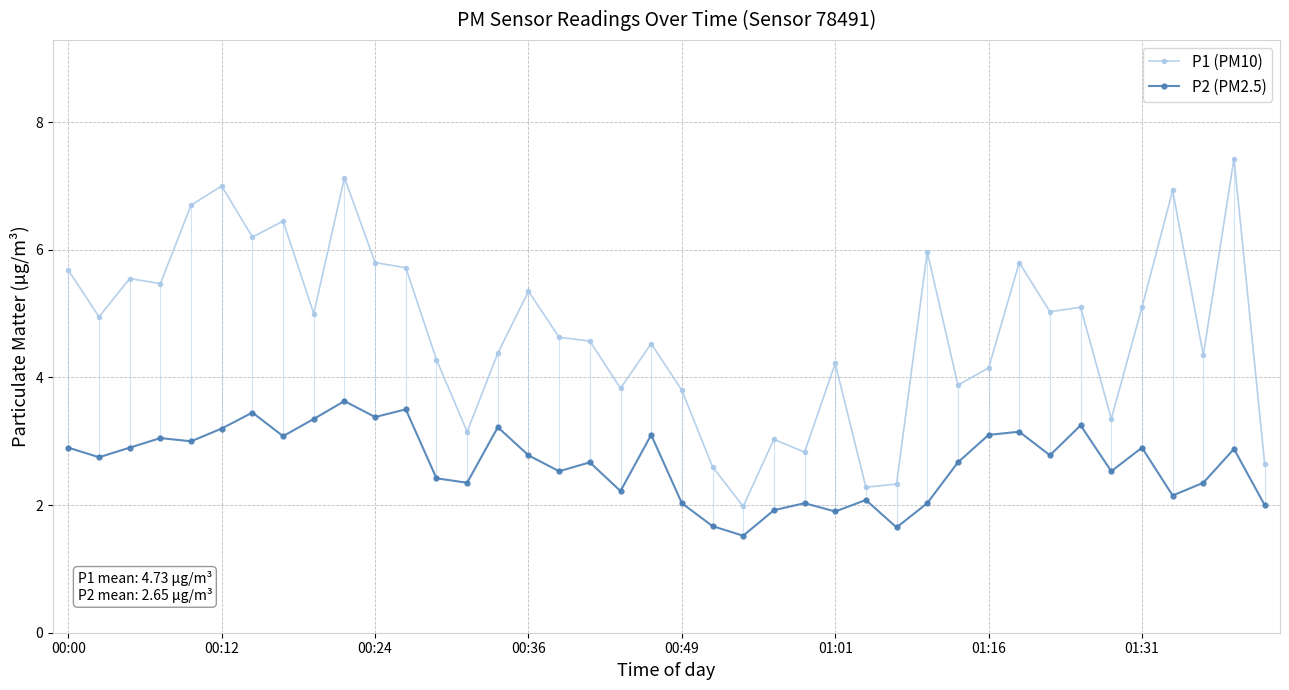

True or false: P2 (PM2.5) has more than 2 points higher than both neighbors.

True